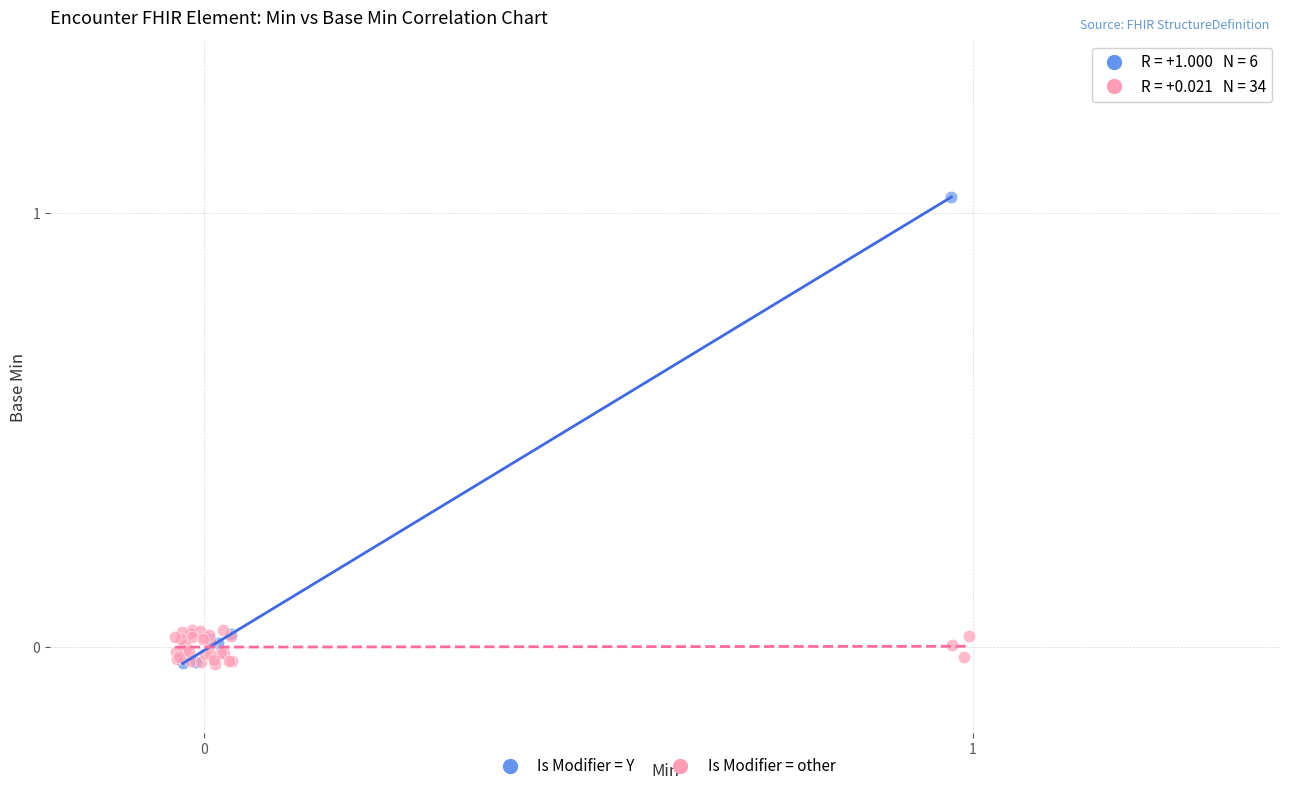

Which series has the largest Y range (max minus min)?

Is Modifier = Y